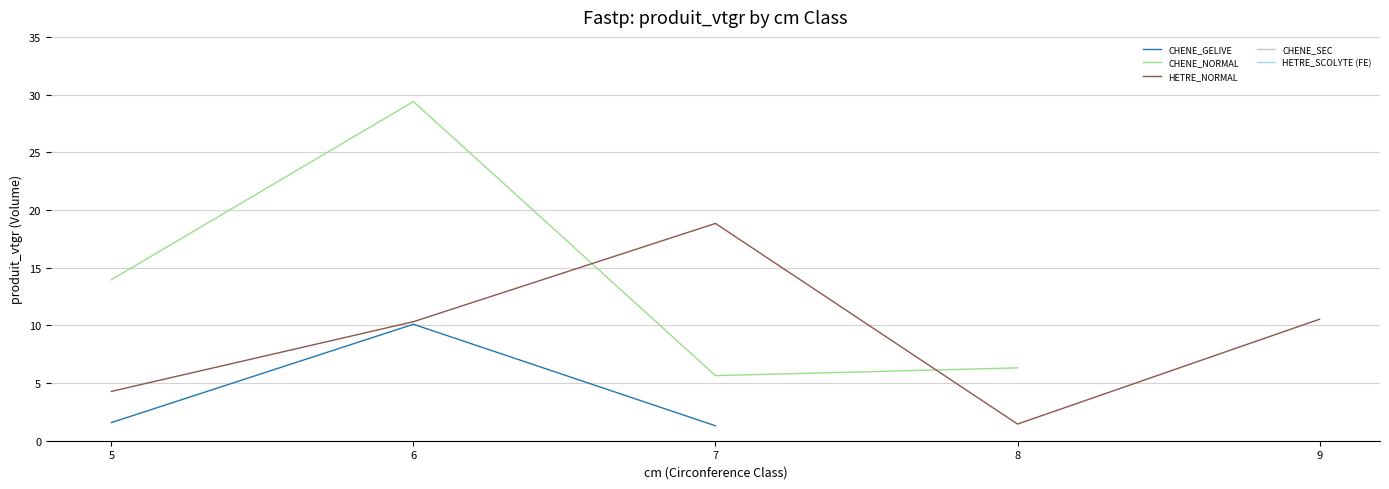

The value of HETRE_NORMAL at 5 is 6.7. True or false?

False